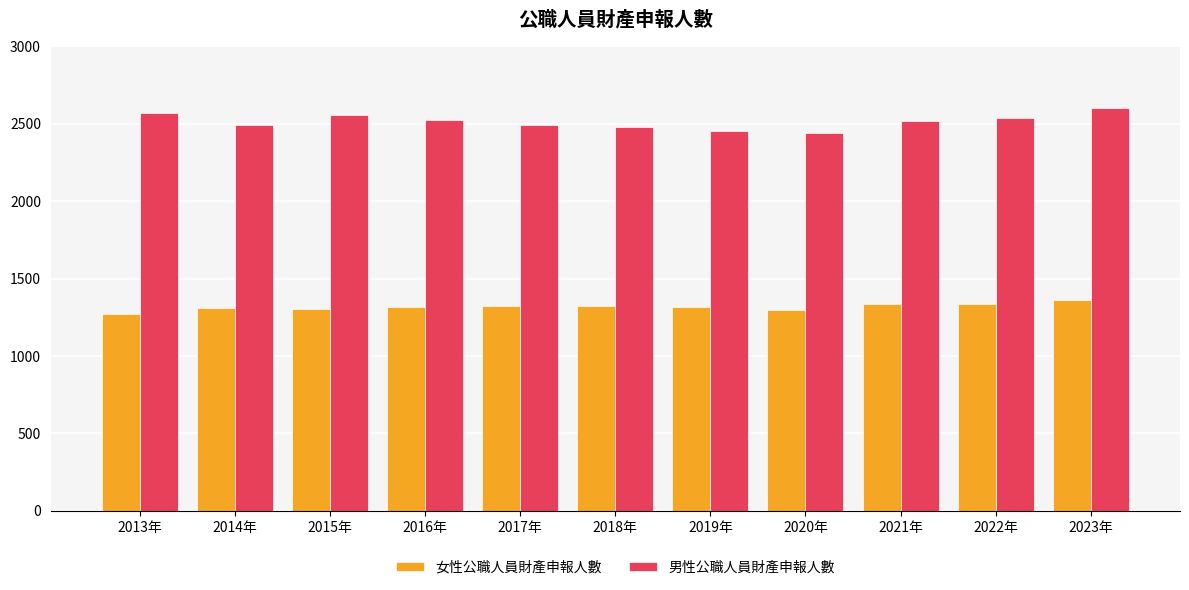

What position from the right is 2022年?

2